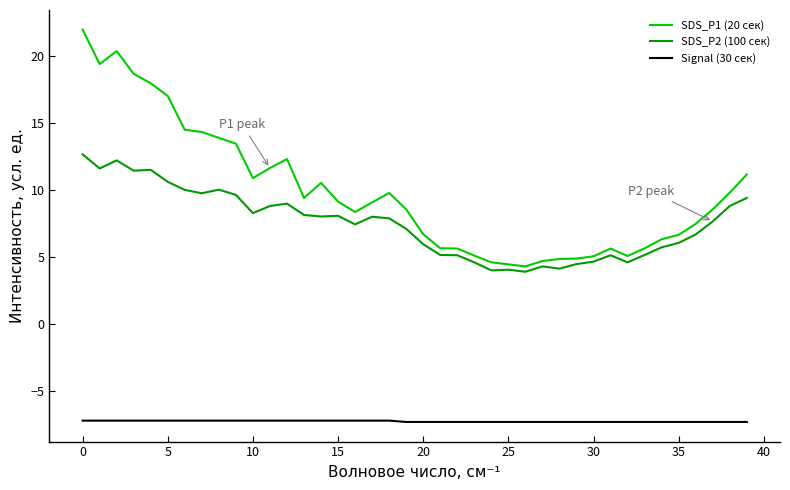

How many lines are shown in the chart?

3